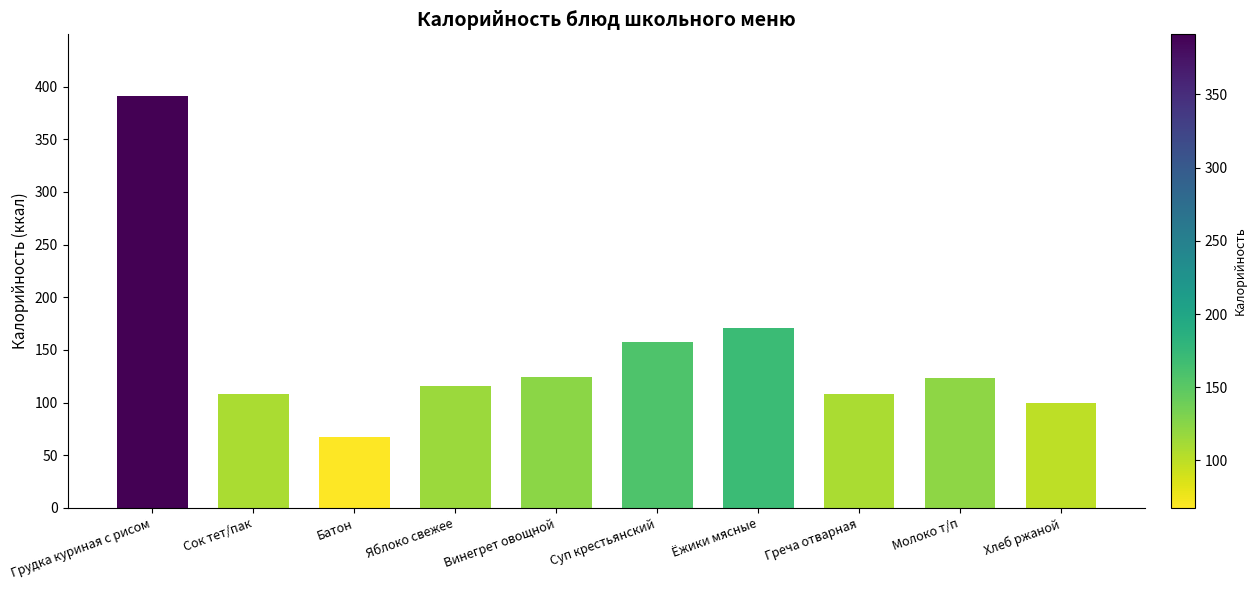

At which label is the value closest to 229?

Ёжики мясные